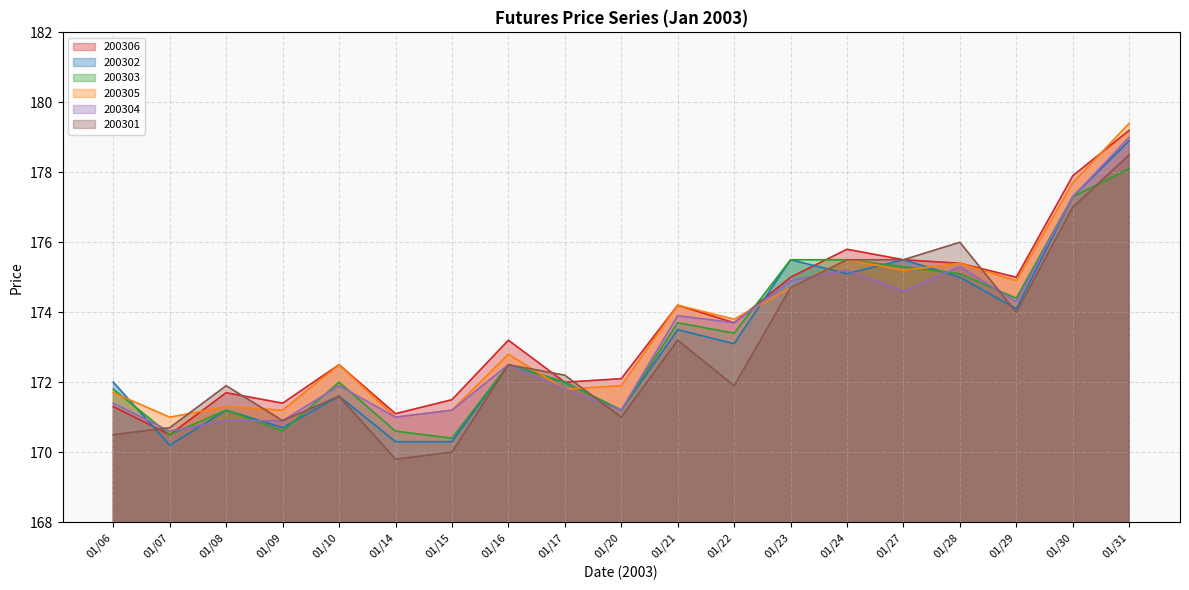

Which series has the largest total across all categories?

200306